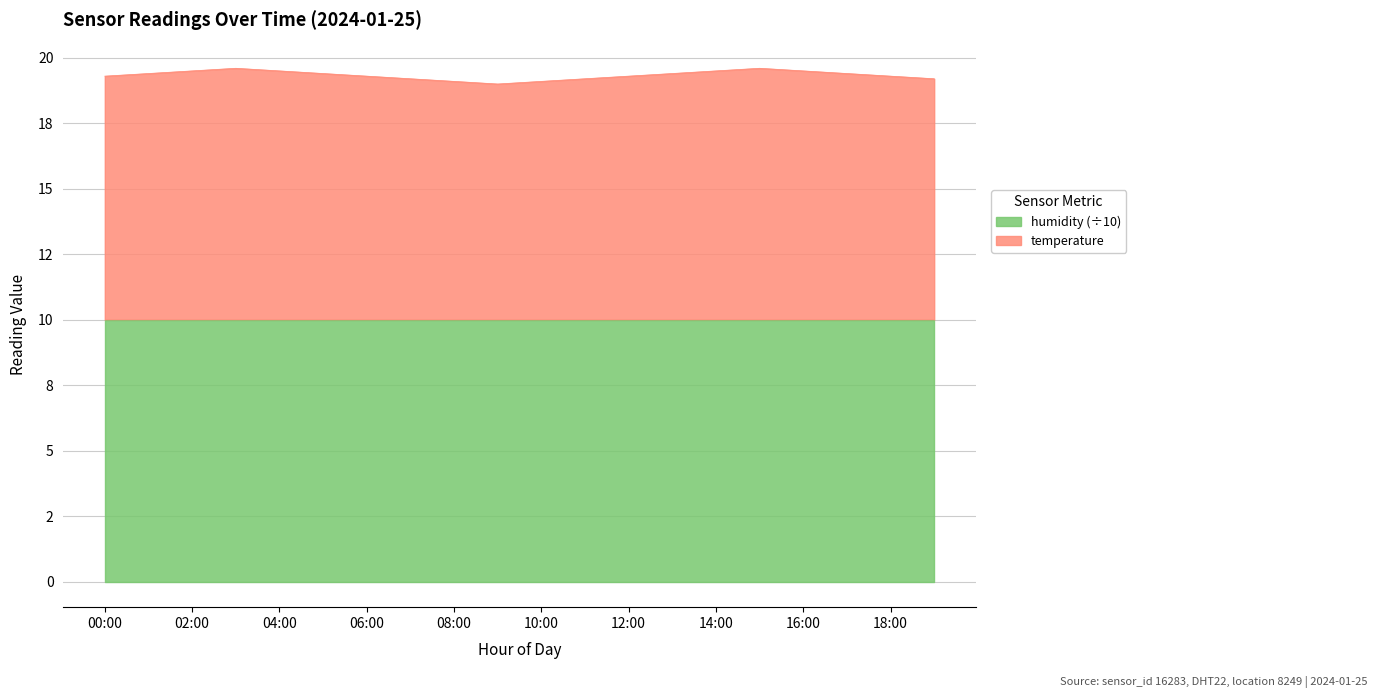

Where does the data first go above 19?

00:00